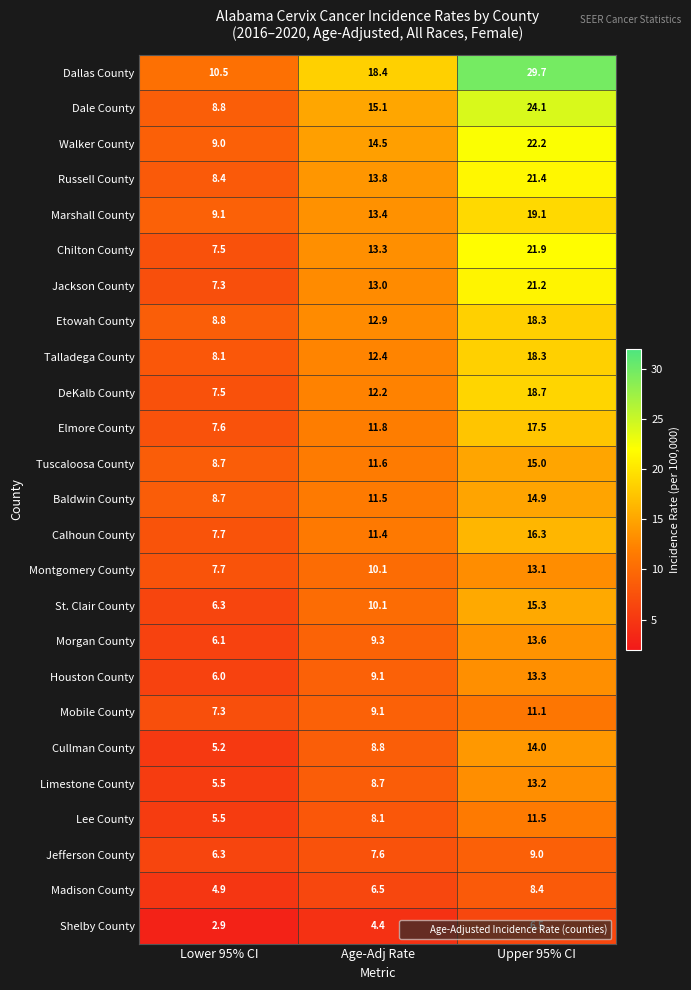

At which label does Baldwin County first exceed 11?

Age-Adj Rate